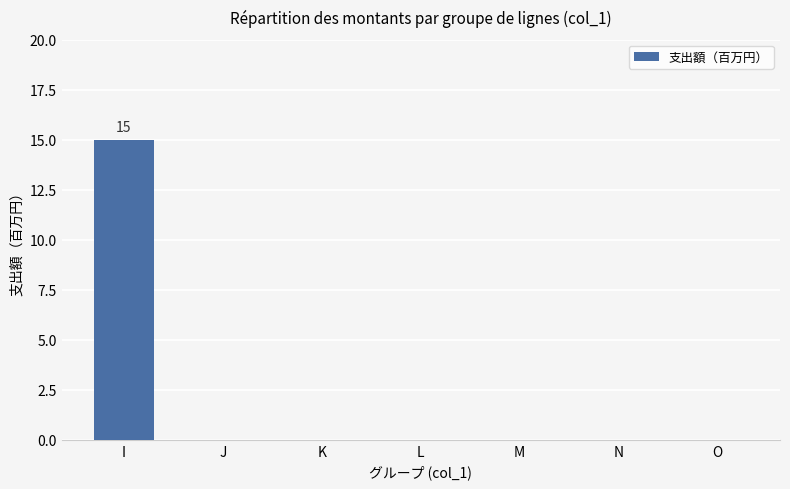

Count the number of data series in this chart.

1